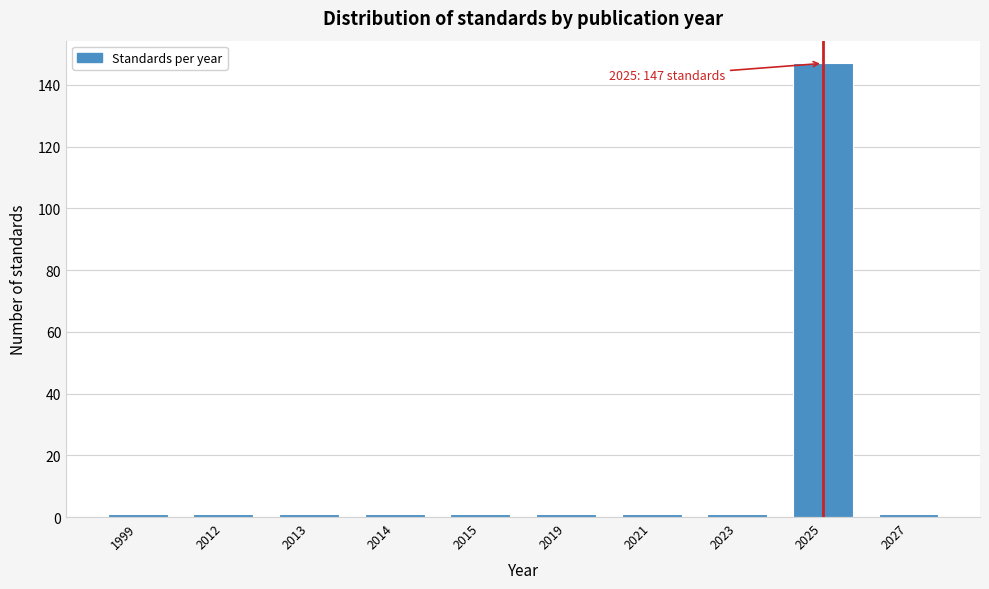

Reading right to left, what are all the values shown in this chart?

1	147	1	1	1	1	1	1	1	1